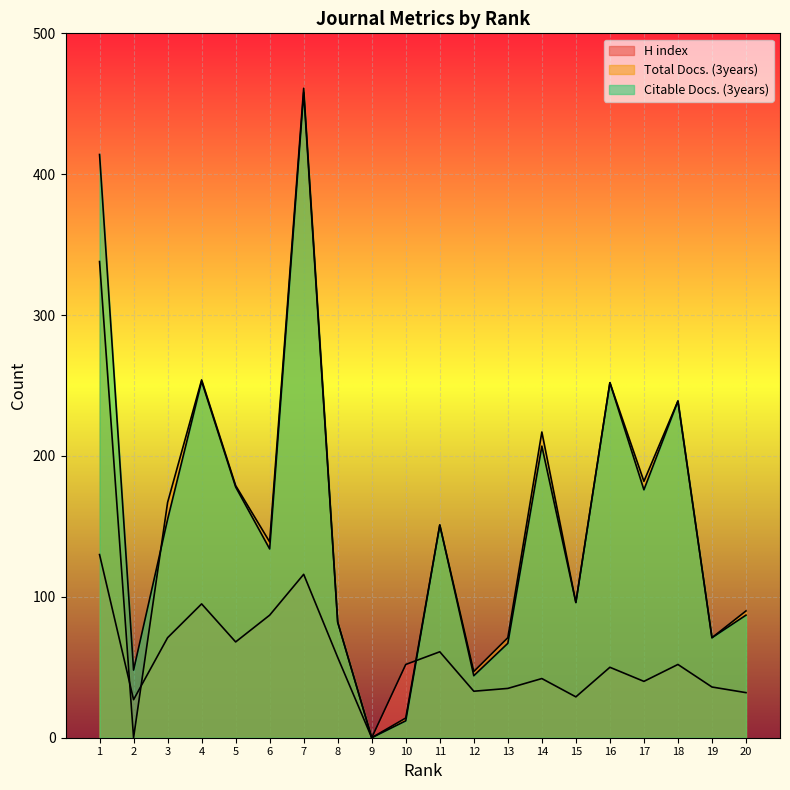

Rank the series by their maximum value, from lowest to highest.

H index, Citable Docs. (3years), Total Docs. (3years)